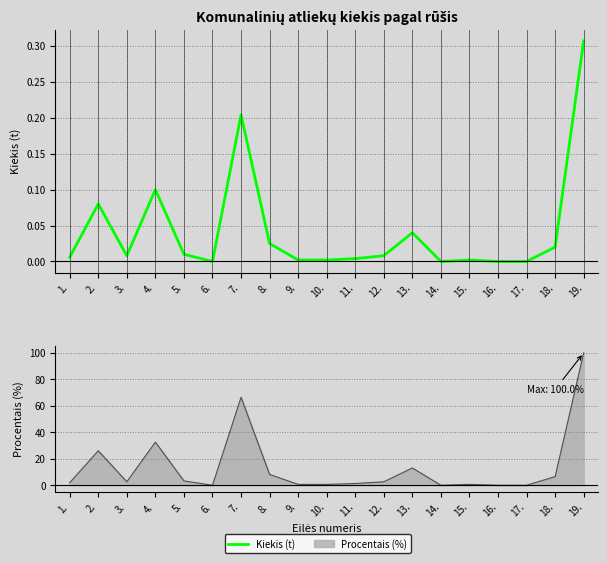

At which category does the chart reach its peak across all series?

19.